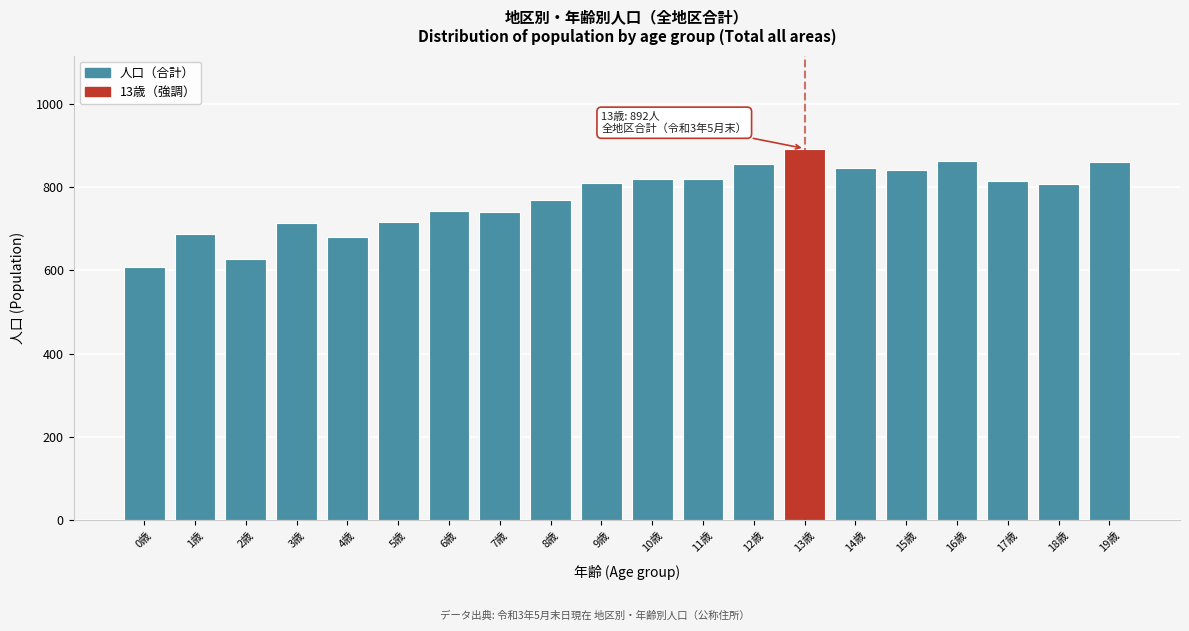

The value at 16歳 is 1370. True or false?

False